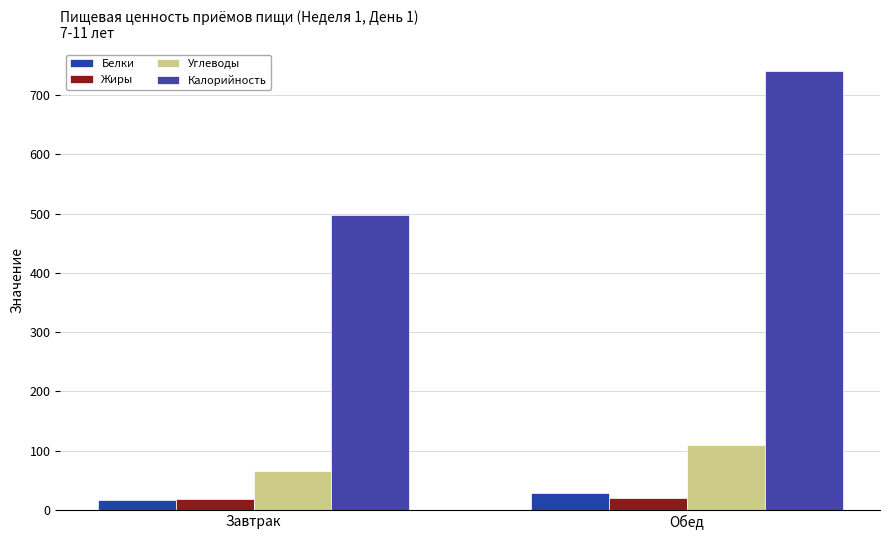

What is the sum of the Жиры values at Завтрак and Обед?

39.2